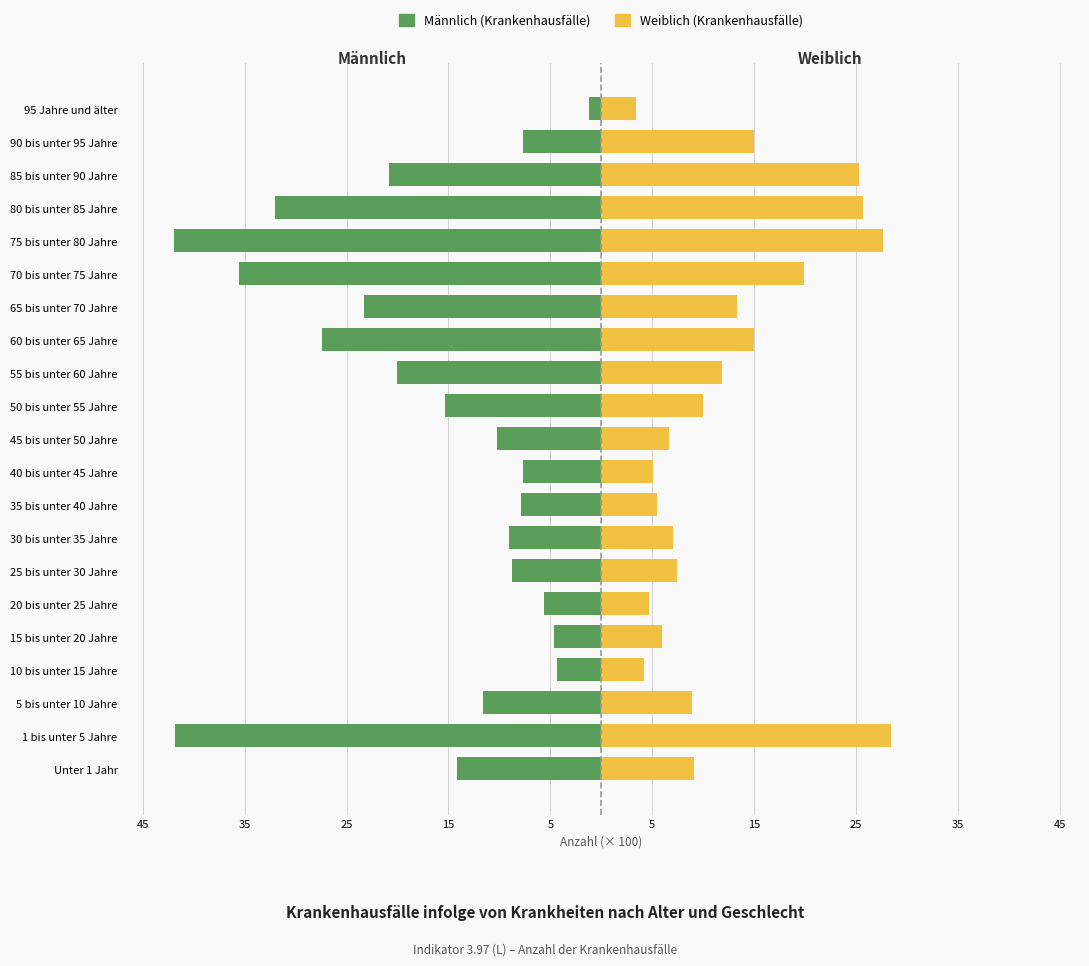

Which series has the largest range (max minus min)?

Männlich (Krankenhausfälle)